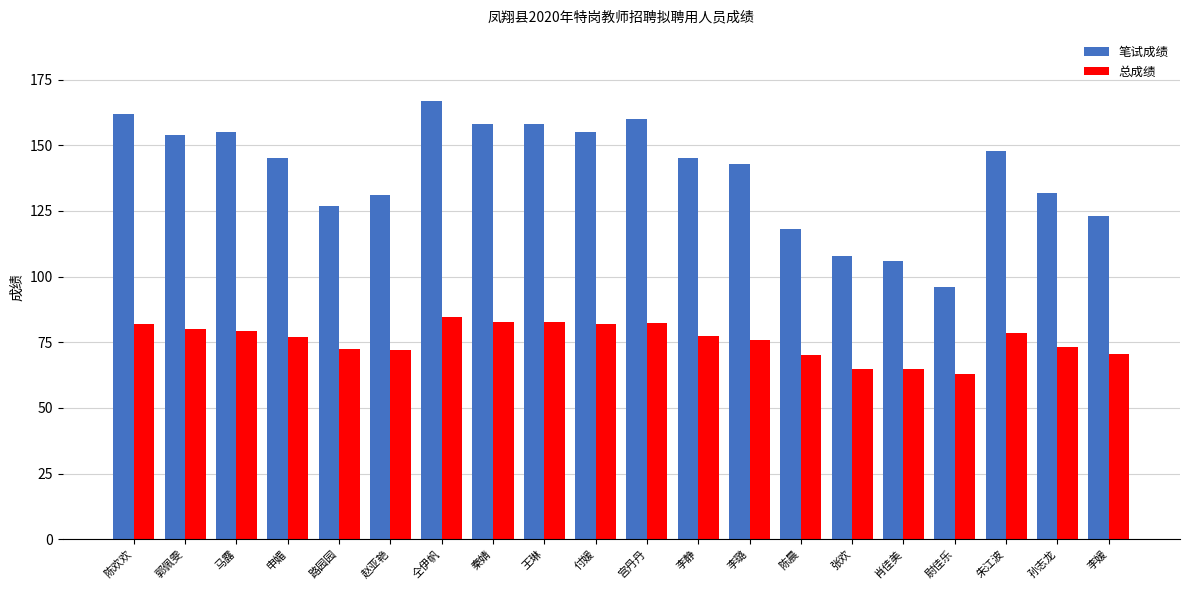

What is the sum of all 总成绩 values?

1514.5